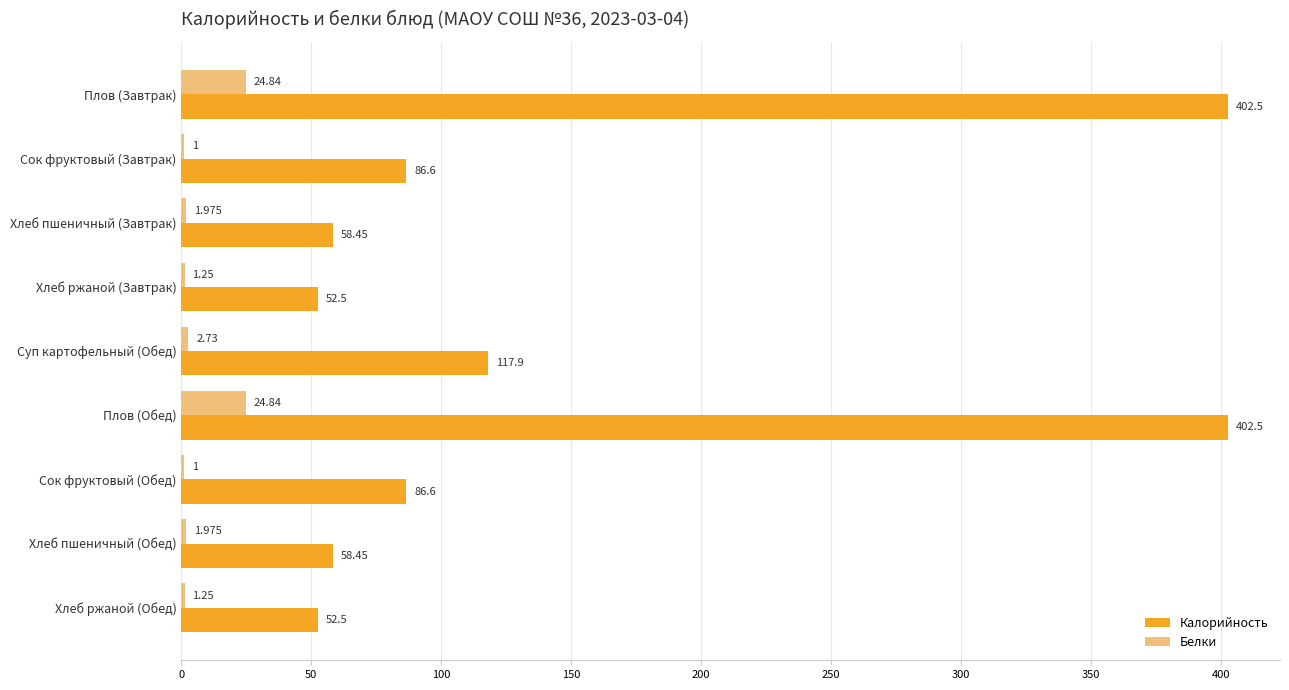

Which series has the widest spread of values?

Калорийность